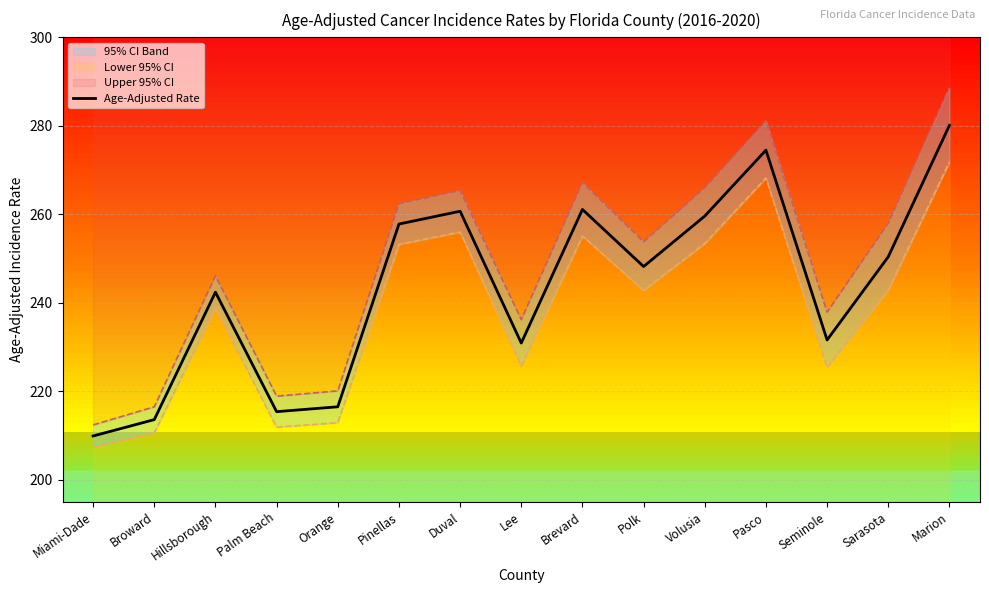

At which label does the data first exceed 248?

Pinellas